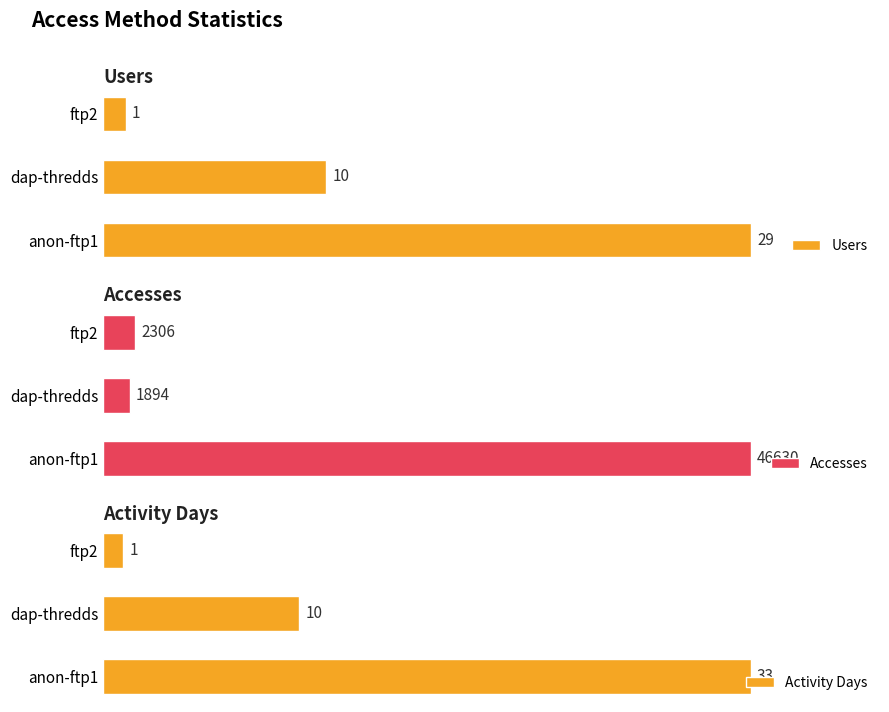

What is the minimum value shown in the chart?

1